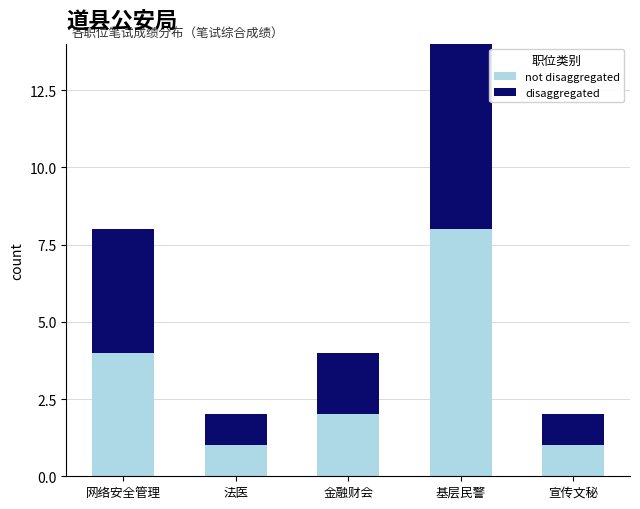

What is the label of the 2nd bar from the left?

法医